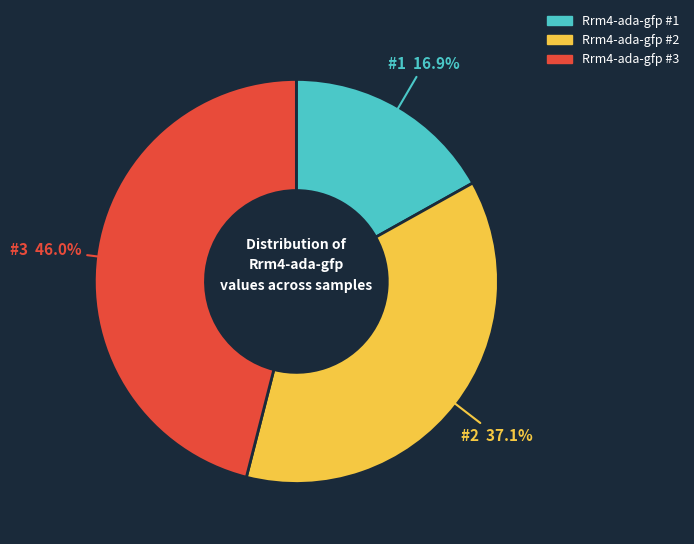

Is there any slice that represents more than half of the pie?

No